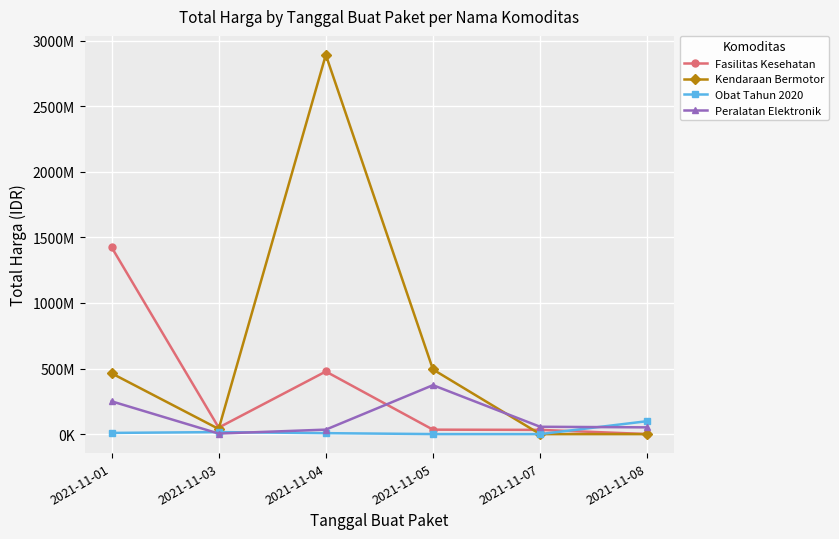

At which category does Kendaraan Bermotor reach its first local valley?

2021-11-03